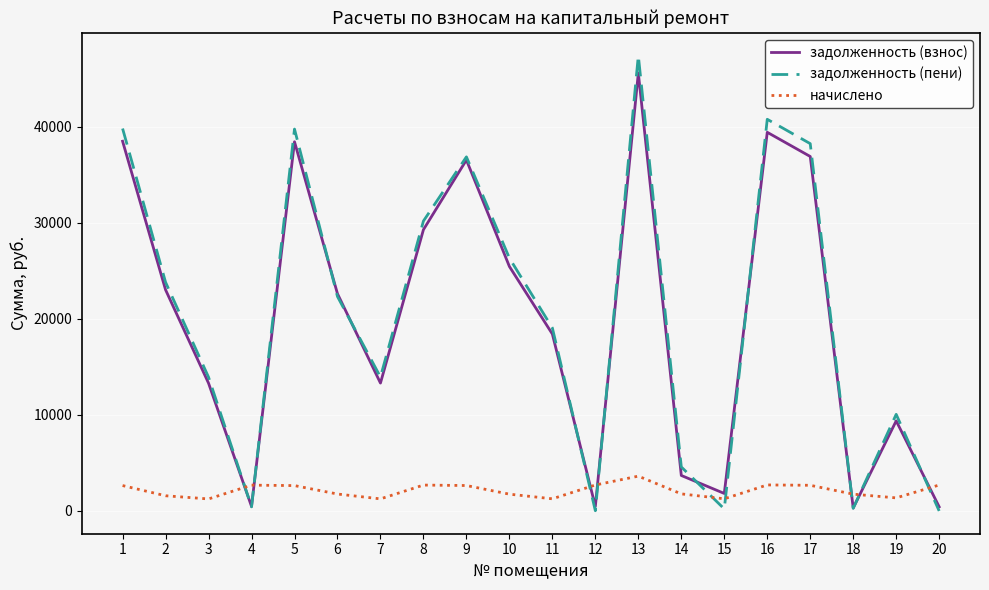

What is the sum of the начислено values at 5 and 12?

5338.7